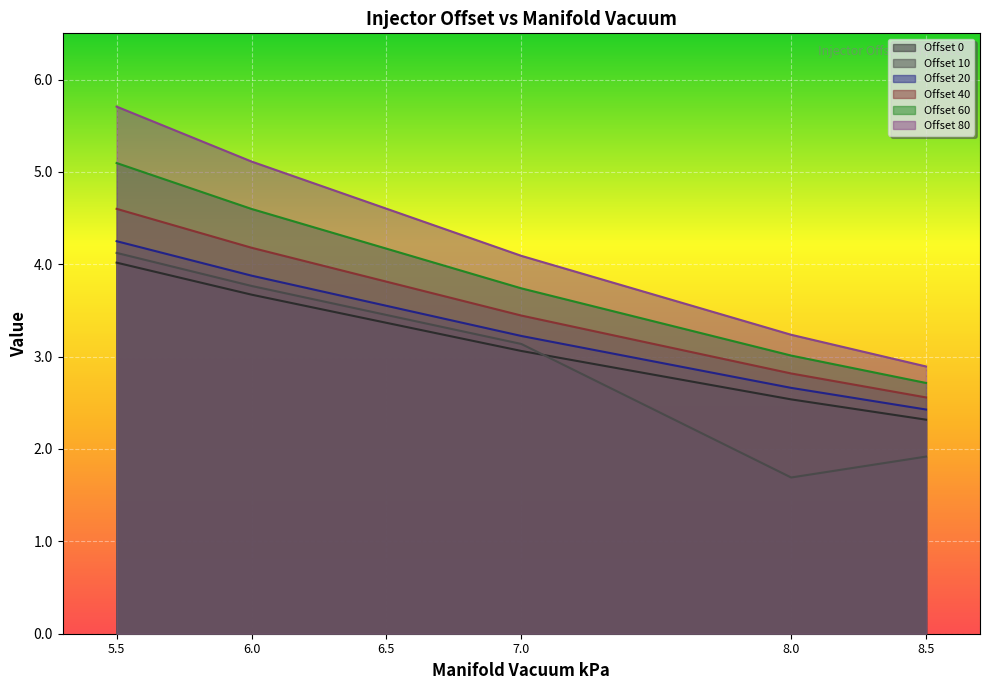

Which series changed the most between 7.0 and 8.5?

Offset 10